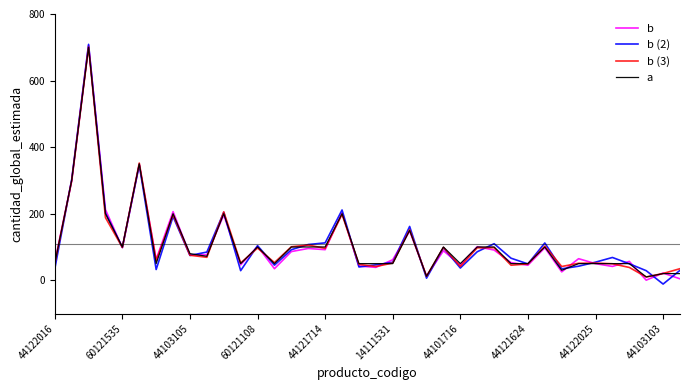

Does the chart display data point markers on the line(s)?

No